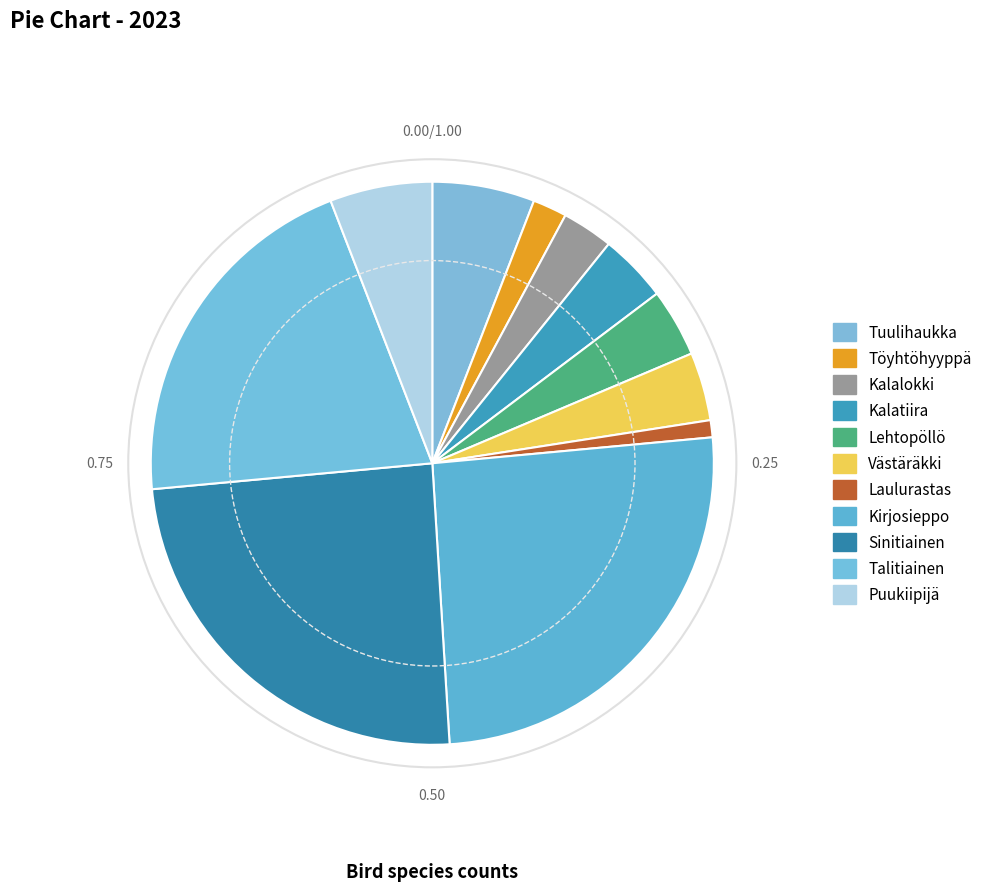

Which has a higher value, Puukiipijä or Kirjosieppo?

Kirjosieppo